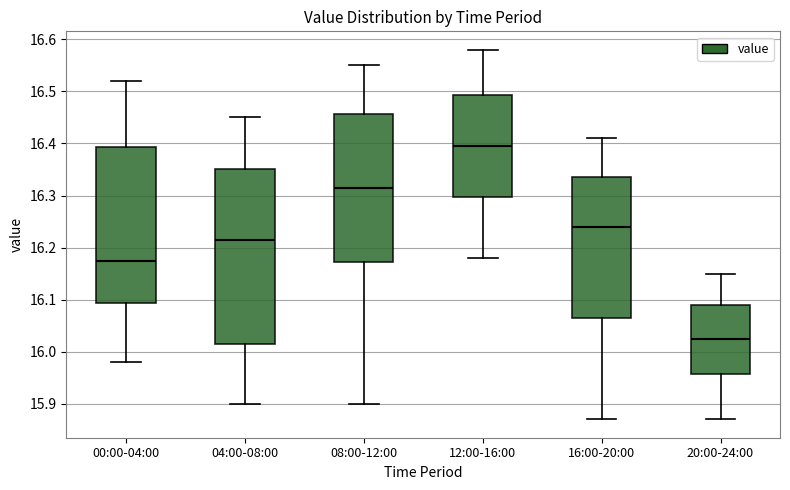

Where does the median line of the box for 16:00-20:00 sit on the y-axis? The values are not printed on the chart, so give them approximately, as read against the axis.

16.24